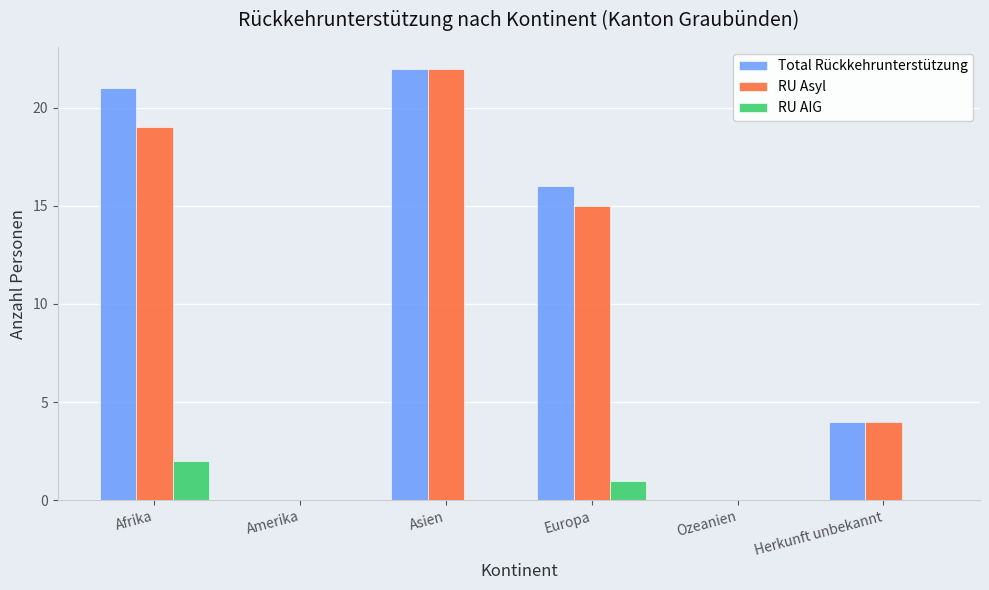

Reading right to left, list all the values displayed in this chart.

Total Rückkehrunterstützung: Herkunft unbekannt=4	Ozeanien=0	Europa=16	Asien=22	Amerika=0	Afrika=21
RU Asyl: Herkunft unbekannt=4	Ozeanien=0	Europa=15	Asien=22	Amerika=0	Afrika=19
RU AIG: Herkunft unbekannt=0	Ozeanien=0	Europa=1	Asien=0	Amerika=0	Afrika=2